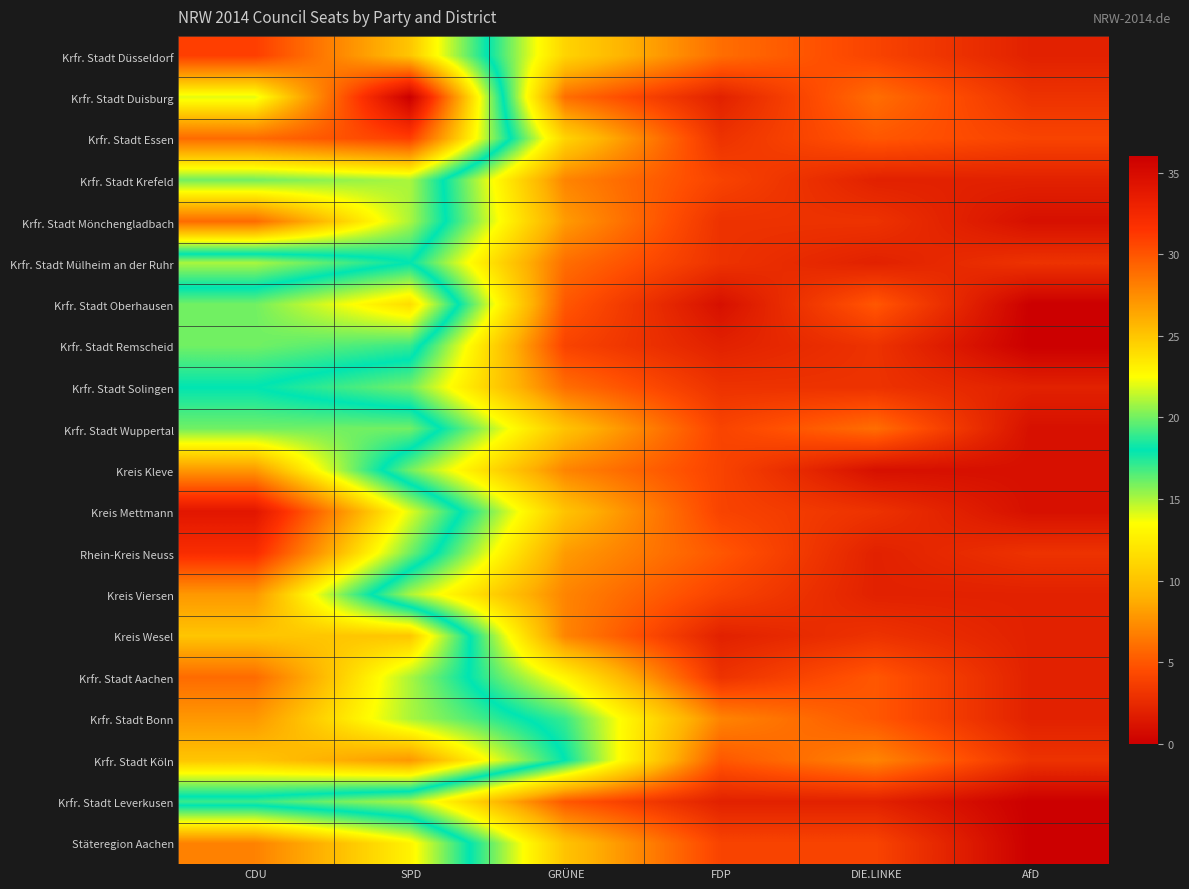

At how many categories does at least one series exceed 34?

1